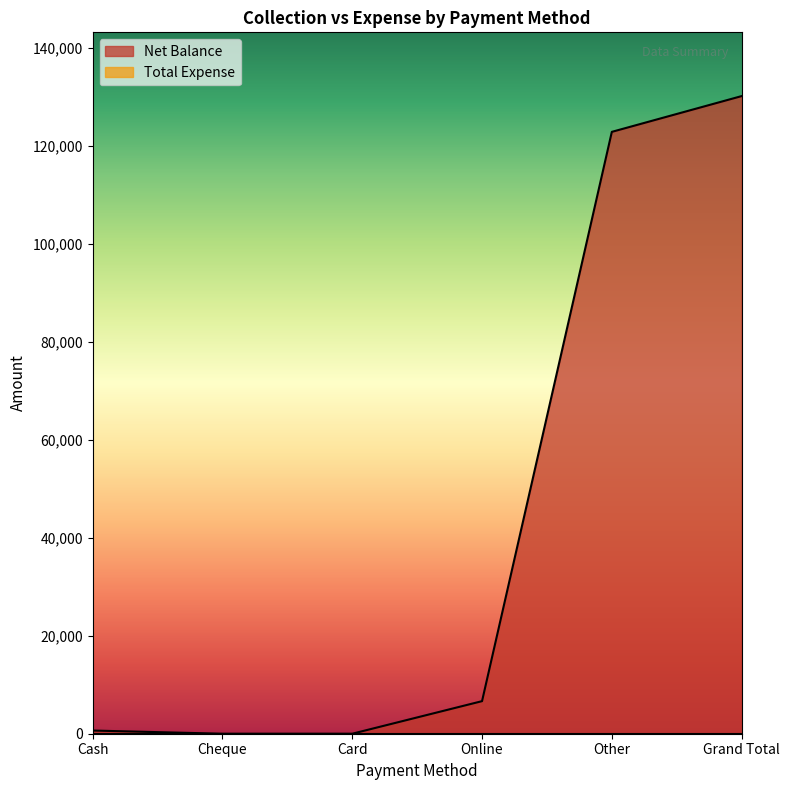

What is the ratio of the value at Grand Total to the value at Other?

1.1